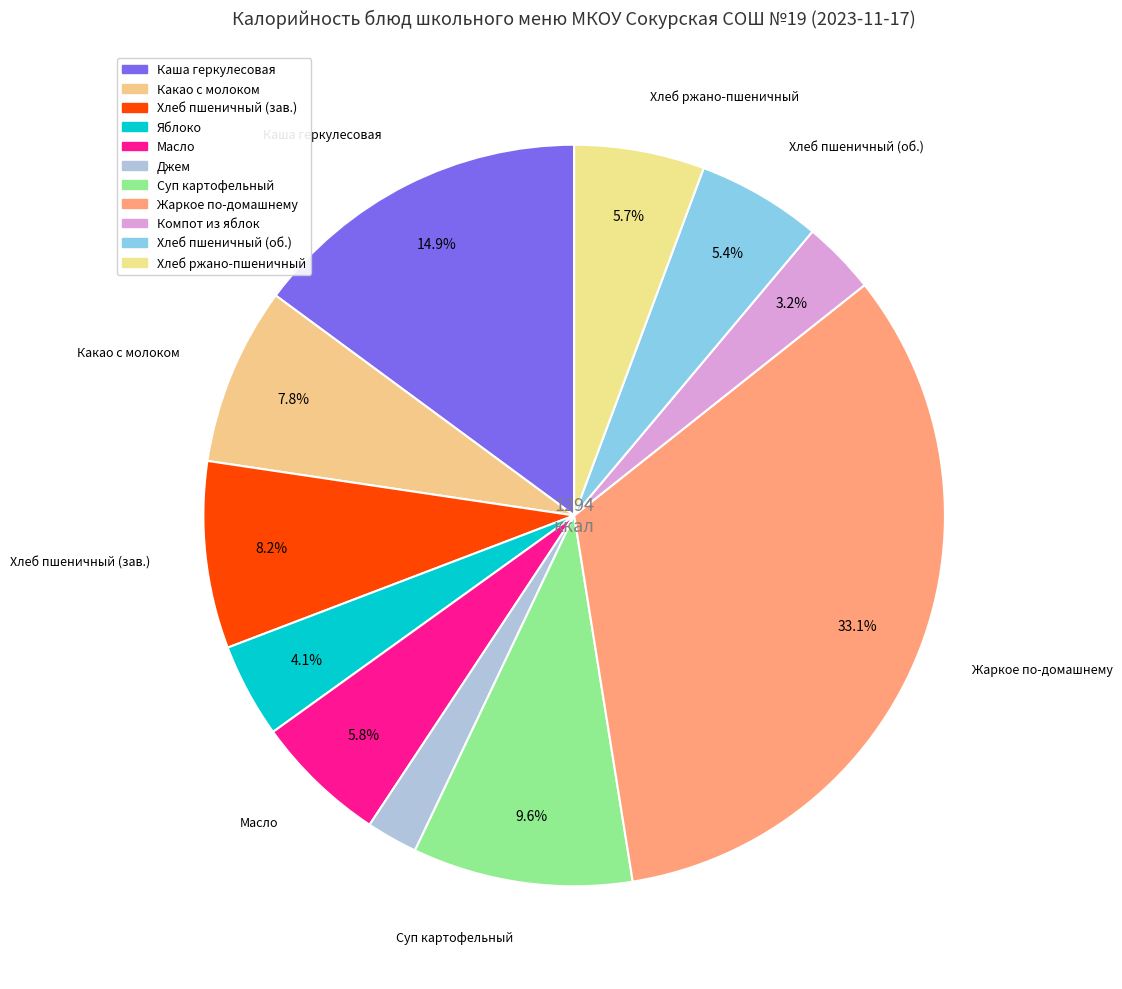

To the nearest percent, what is the average slice percentage?

9%